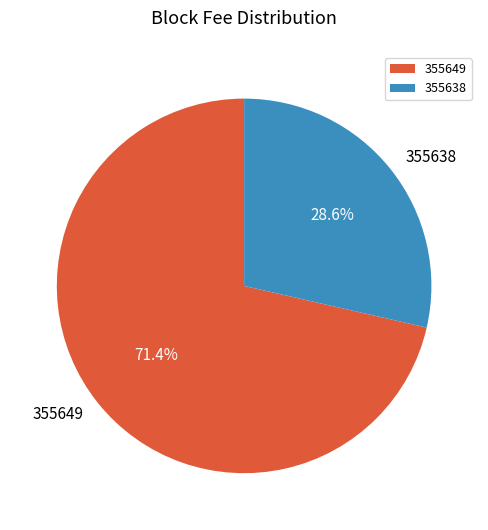

What is the smallest slice in the pie chart?

355638